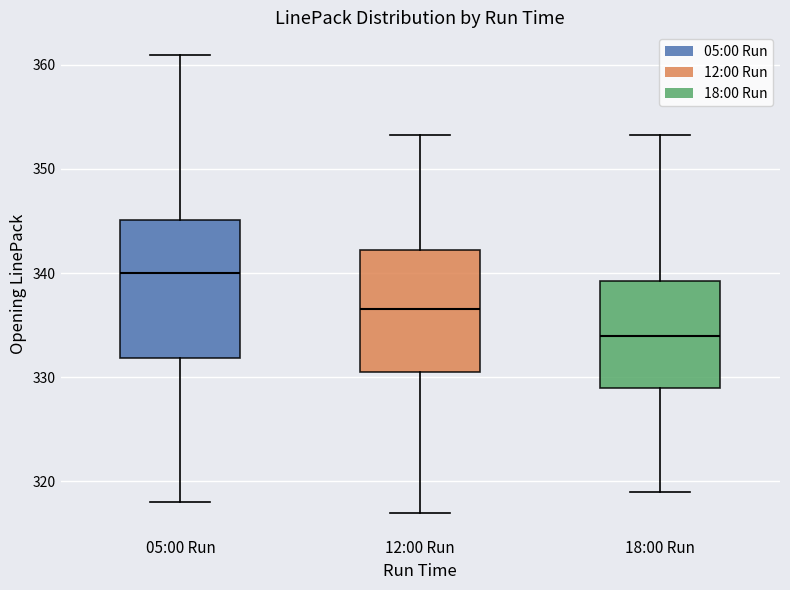

Comparing the boxes themselves (not the whiskers), which one is the tallest?

05:00 Run